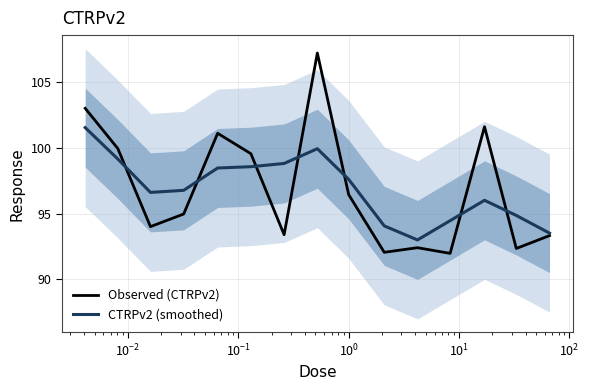

In CTRPv2 (smoothed), how many points are lower than both neighbors (excluding endpoints)?

2